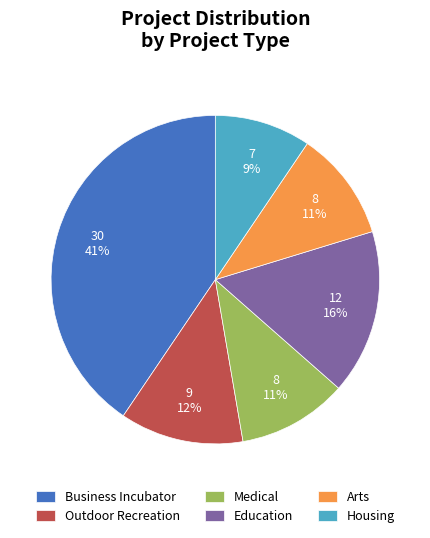

The Medical slice represents 11% of the pie. True or false?

True